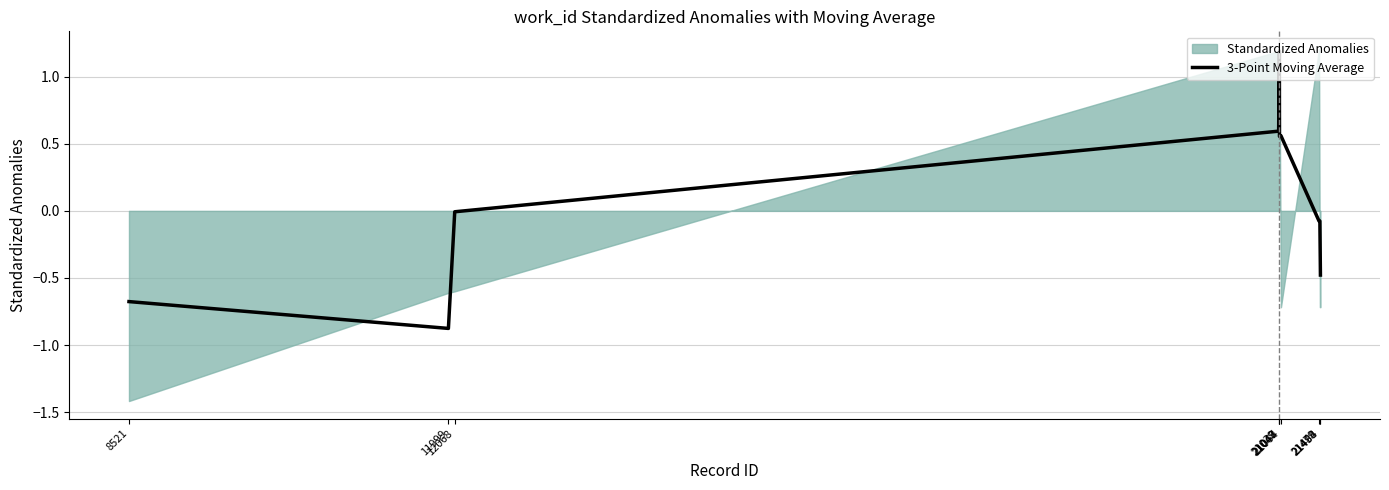

Reading left to right, extract all data points from this chart.

8521=-0.7	11999=-0.9	12068=-0.0	21039=0.6	21047=1.2	21048=0.6	21064=0.6	21479=-0.1	21488=-0.1	21494=-0.5